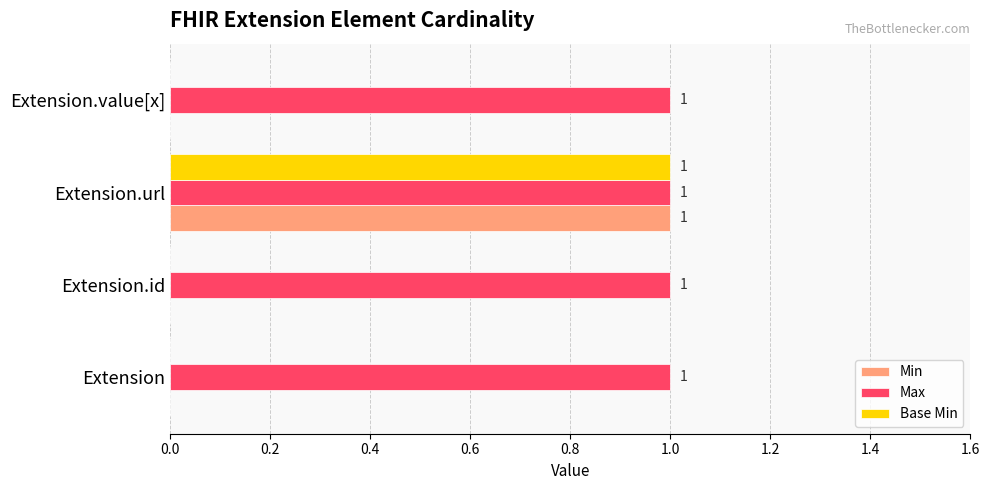

How many Base Min values are between 0 and 1?

4